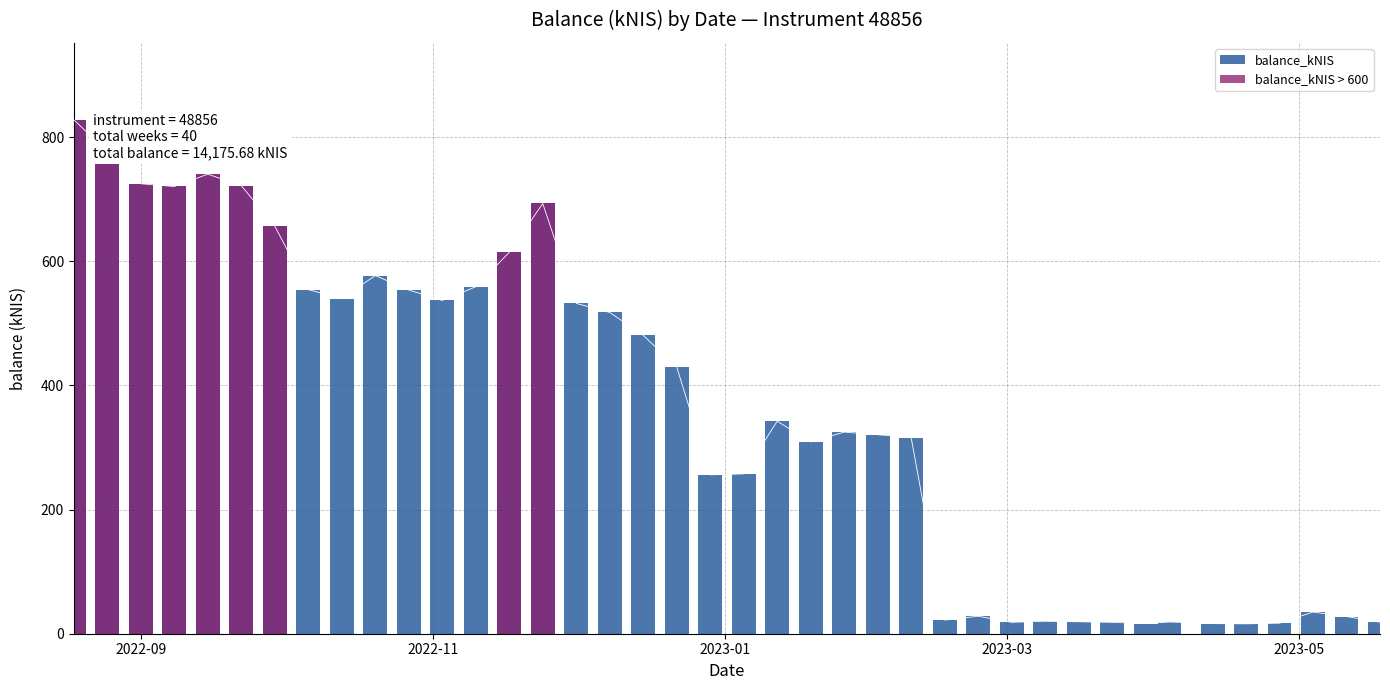

Rank the series by their maximum value, from lowest to highest.

balance_kNIS, balance_kNIS > 600